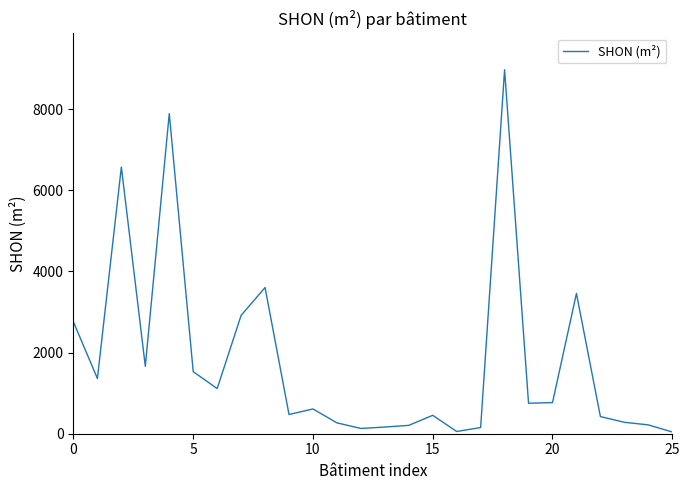

What is the difference between the maximum and minimum values?

8932